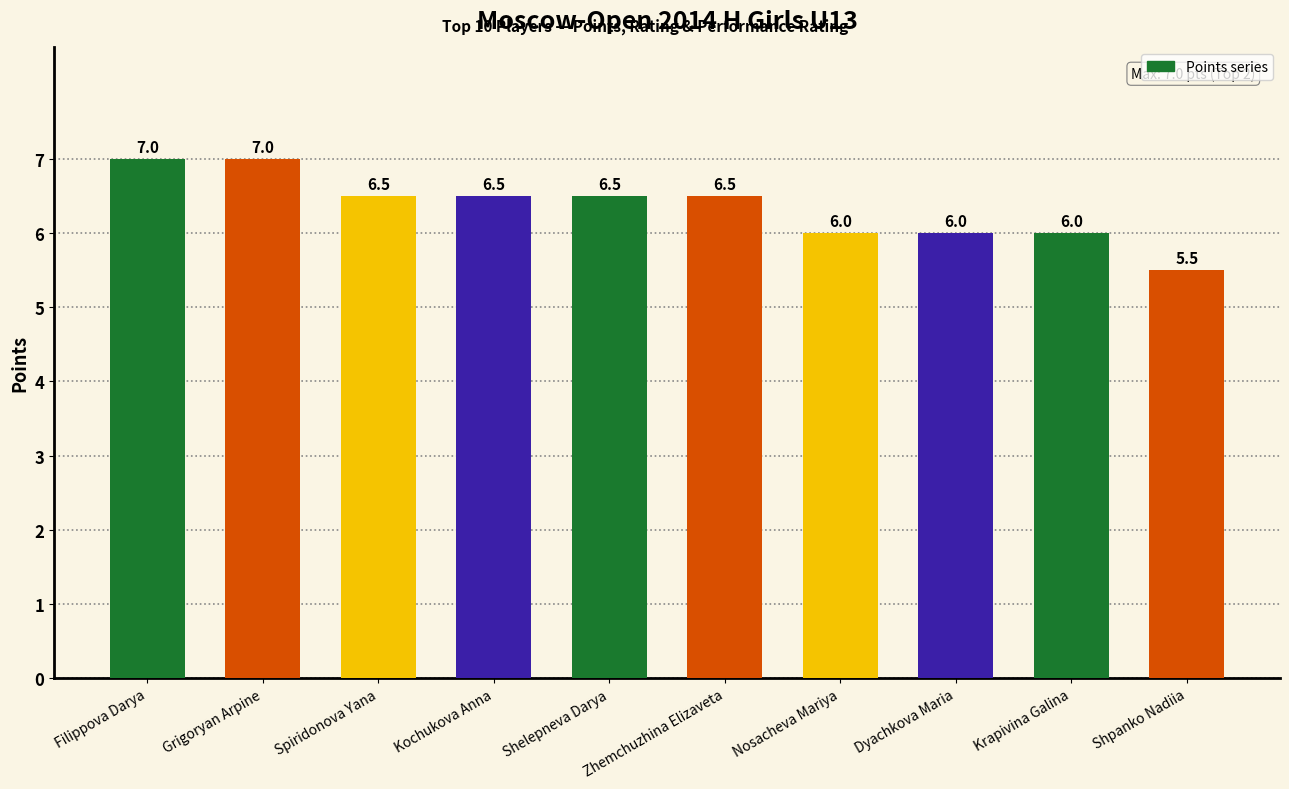

Reading left to right, list all the values displayed in this chart.

7.0	7.0	6.5	6.5	6.5	6.5	6.0	6.0	6.0	5.5